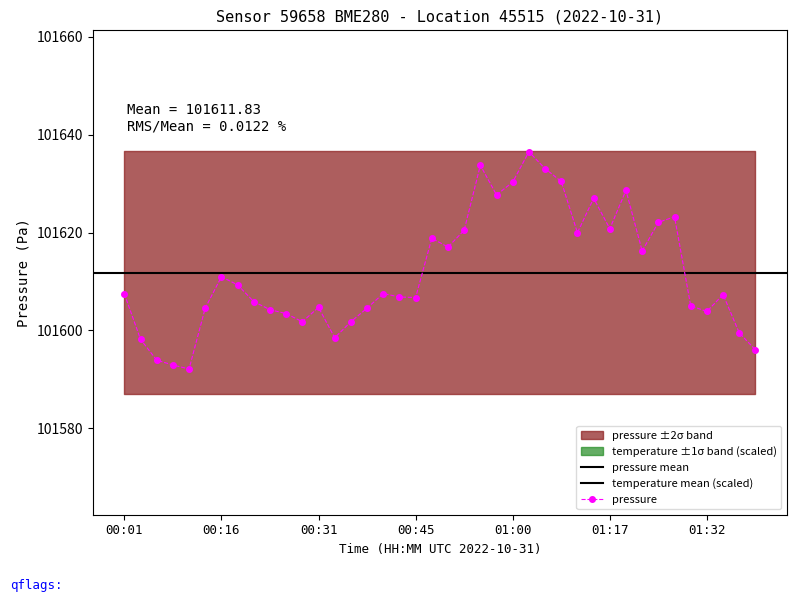

What is the value of the 37th point from the left?

101603.9